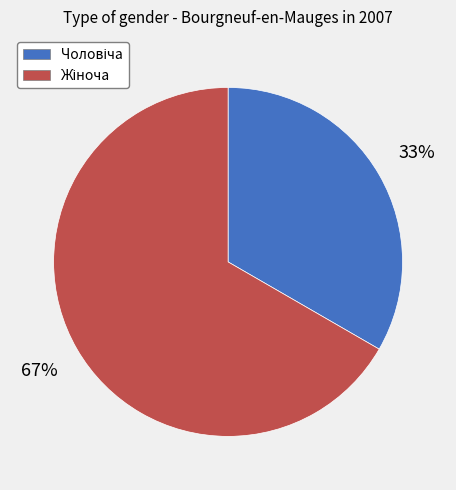

Does any single category account for the majority?

Yes